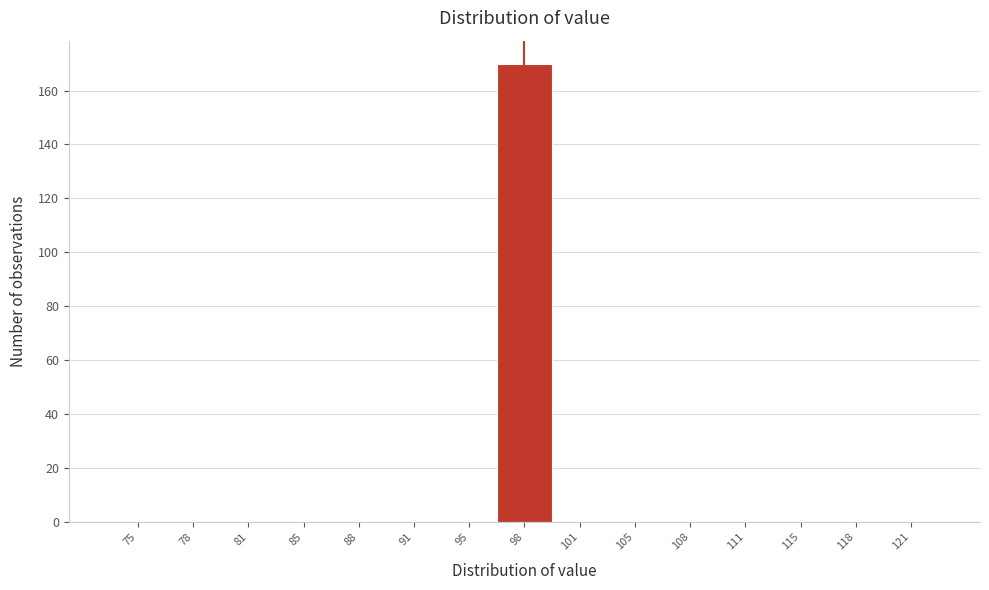

Reading left to right, what are all the values shown in this chart?

75=0	78=0	81=0	85=0	88=0	91=0	95=0	98=170	101=0	105=0	108=0	111=0	115=0	118=0	121=0